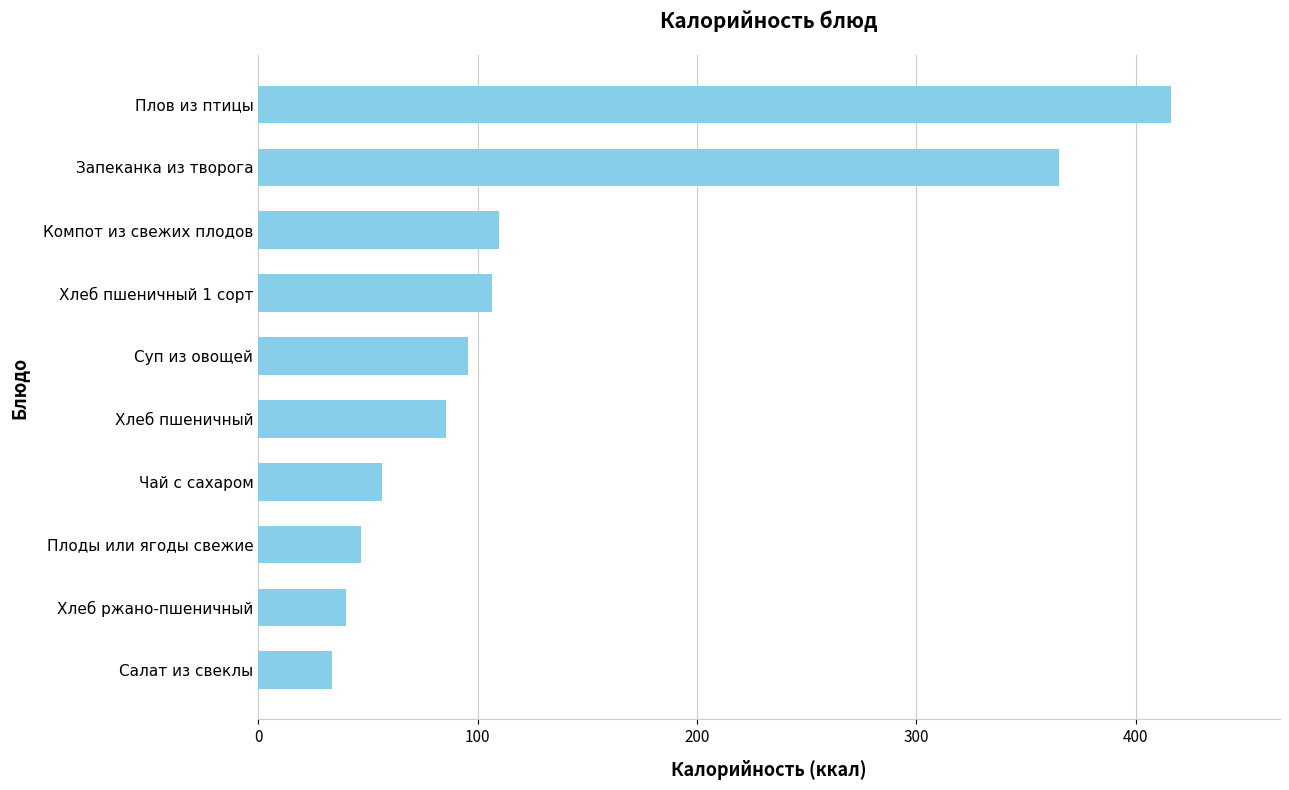

True or false: the data shows 15.8 at Хлеб ржано-пшеничный.

False